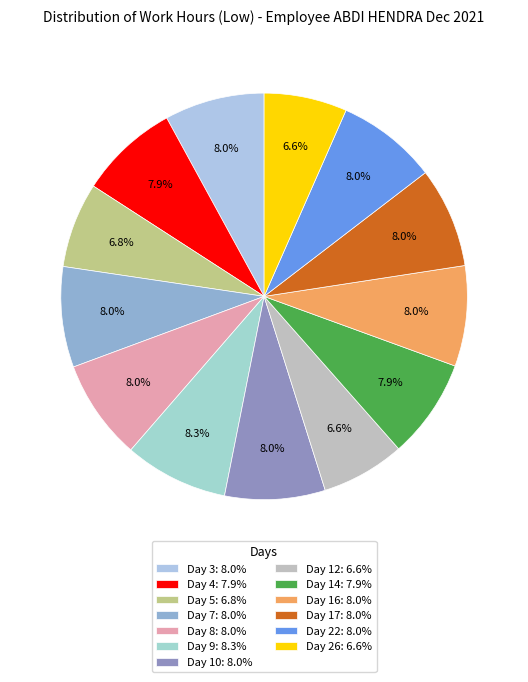

How many slices are in this pie chart?

13